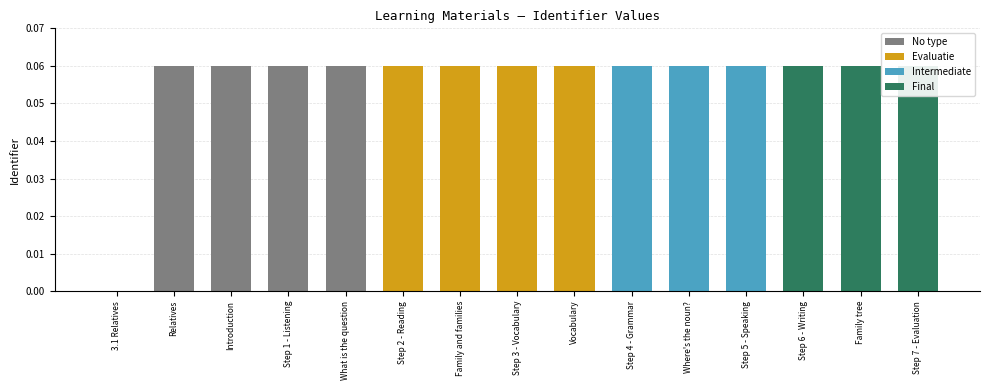

Which label corresponds to the smallest value in the chart?

3.1 Relatives